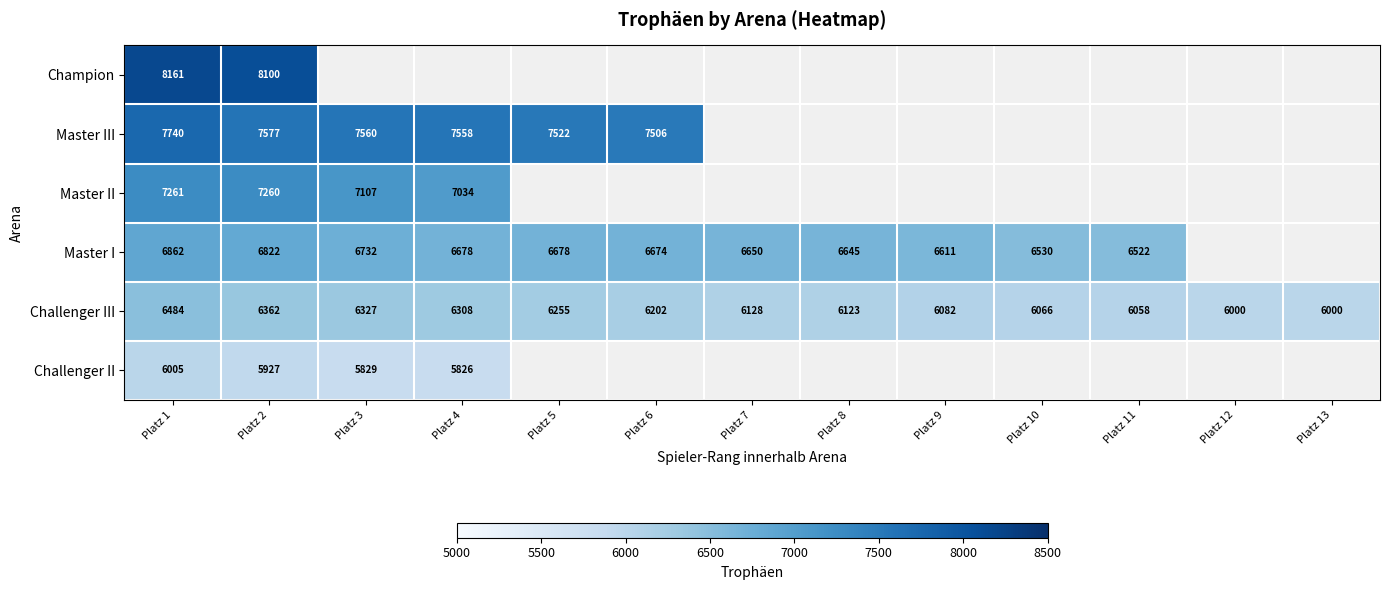

True or false: Master III has a value of 7522 at Platz 5.

True